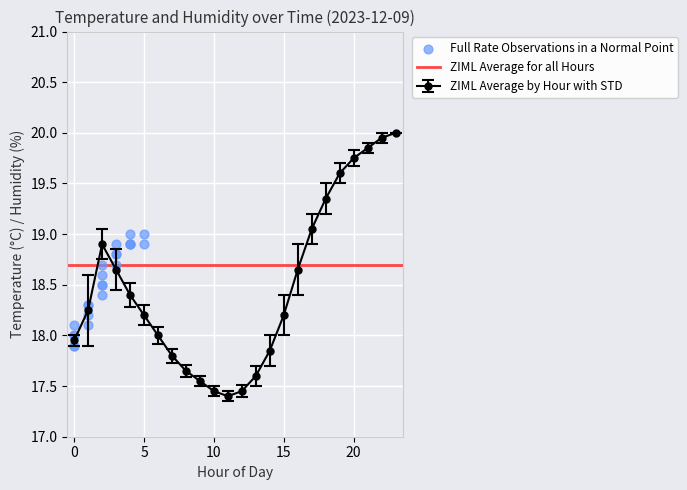

What is the maximum value for ZIML Average by Hour with STD?

20.0